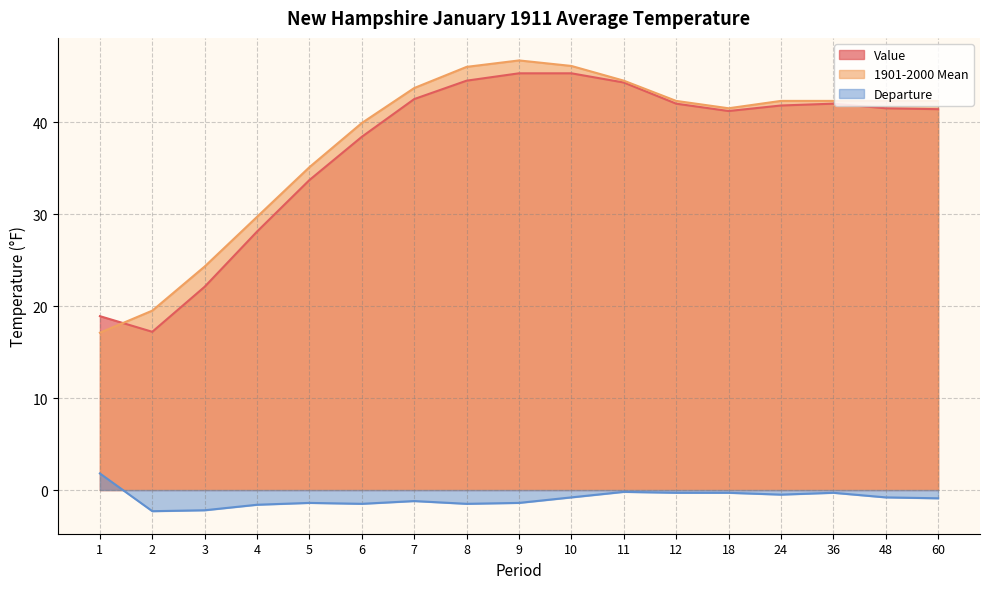

What is the average value of the Departure series?

-0.9